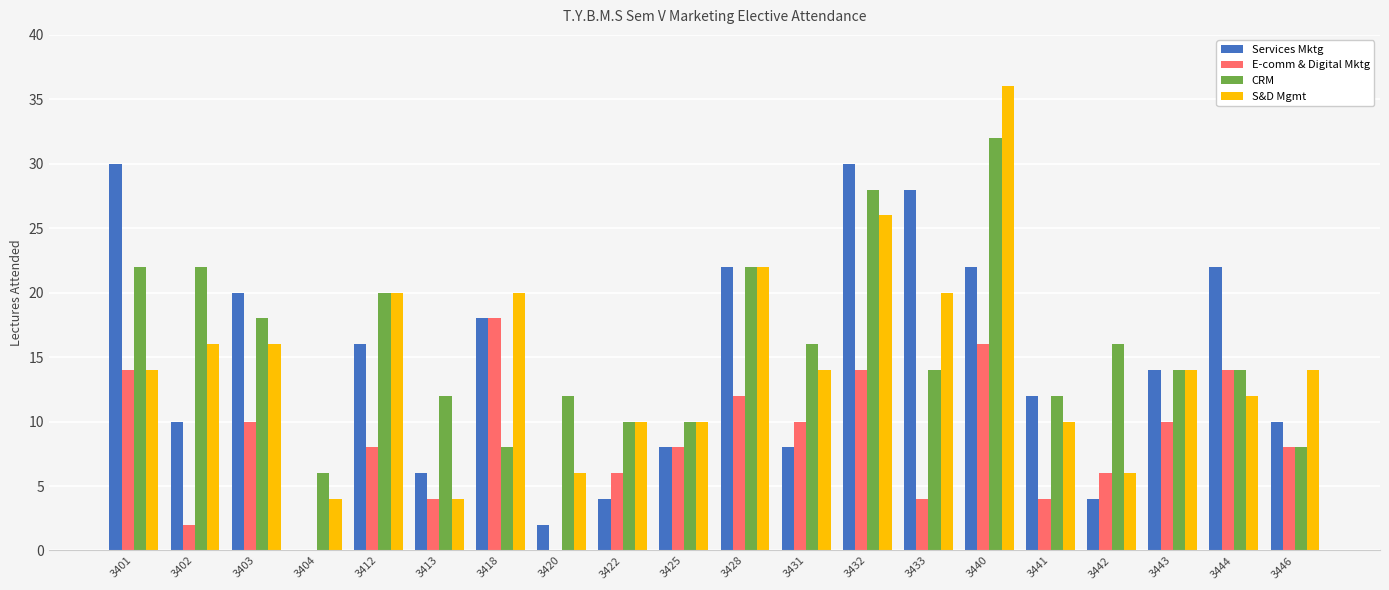

True or false: Services Mktg has a value of 8 at 3431.

True